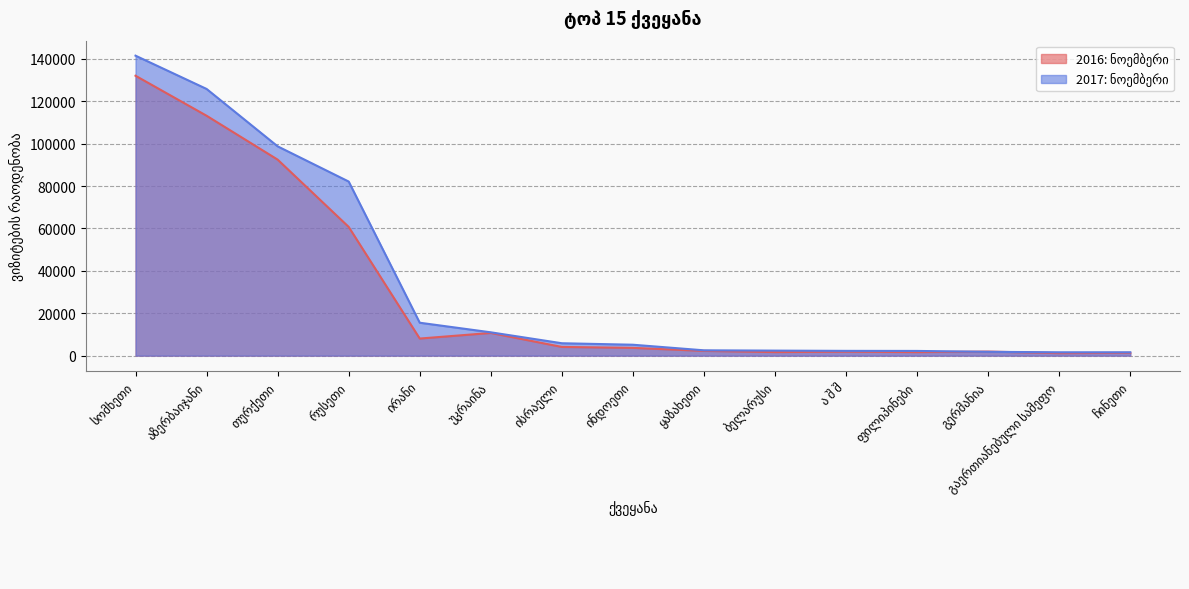

Does the chart have visible grid lines?

Yes